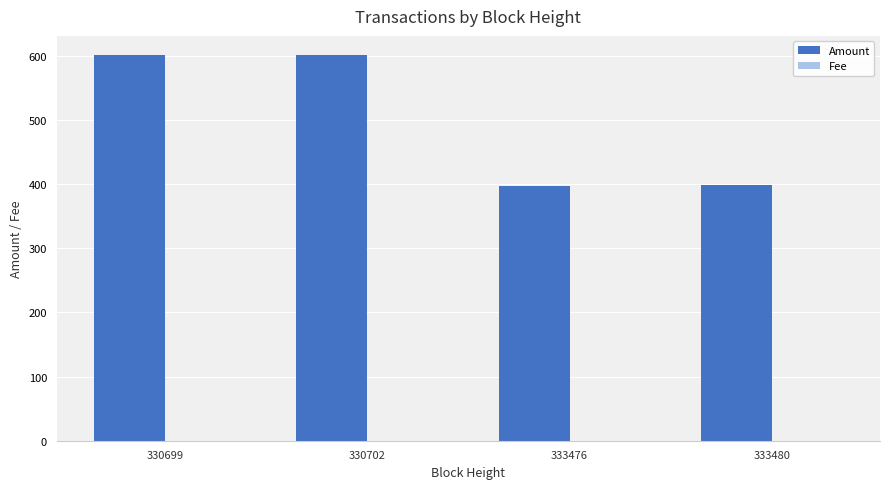

Which series has the largest total across all categories?

Amount